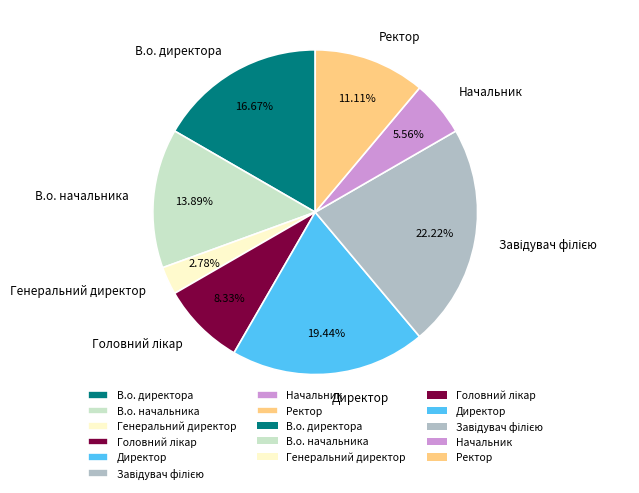

Approximately how many times larger is the value at В.о. начальника compared to Начальник?

2.5